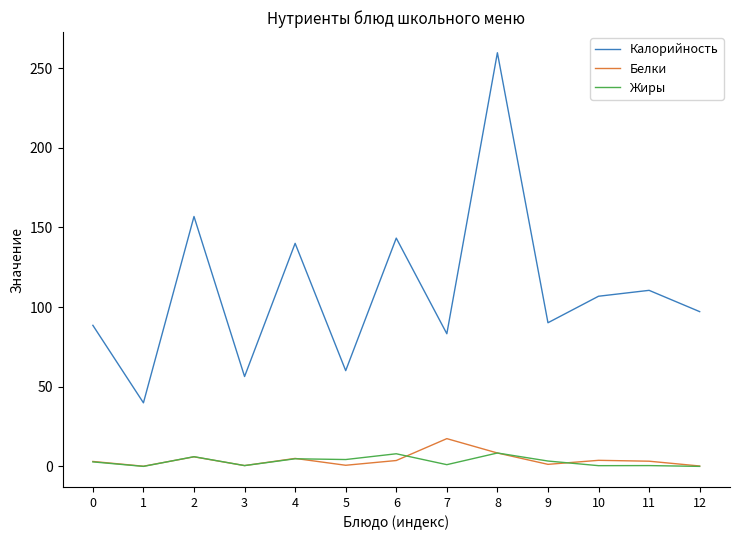

At which category does Жиры reach its first local peak?

2